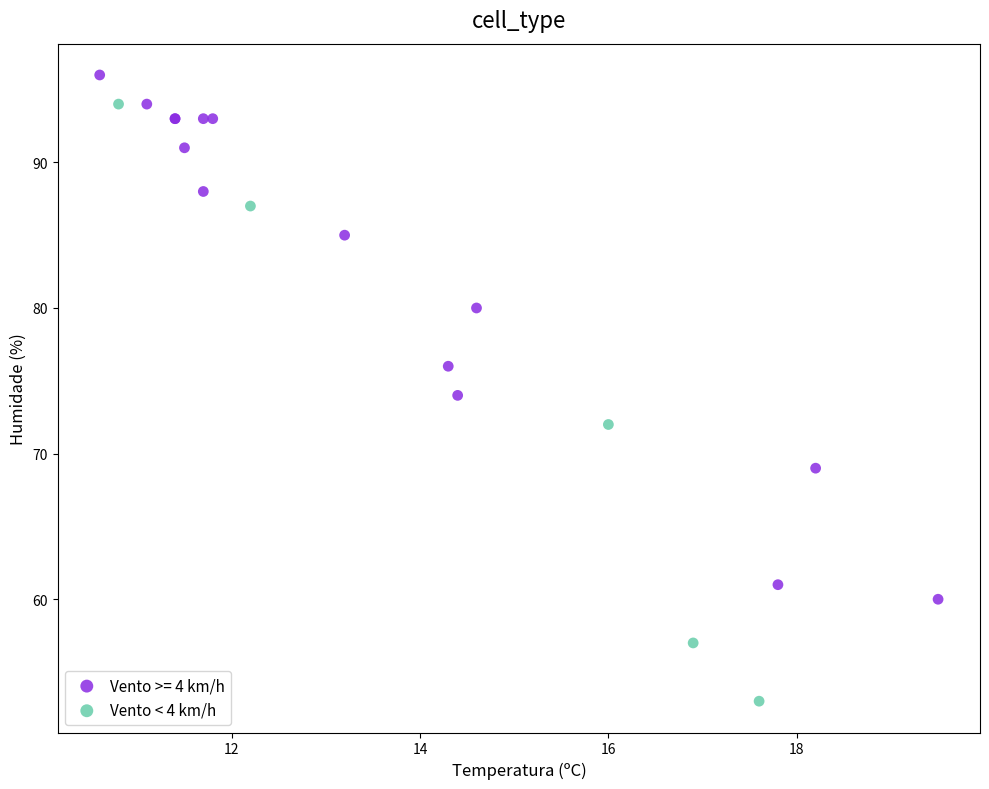

Which series reaches the minimum Y coordinate?

Vento < 4 km/h